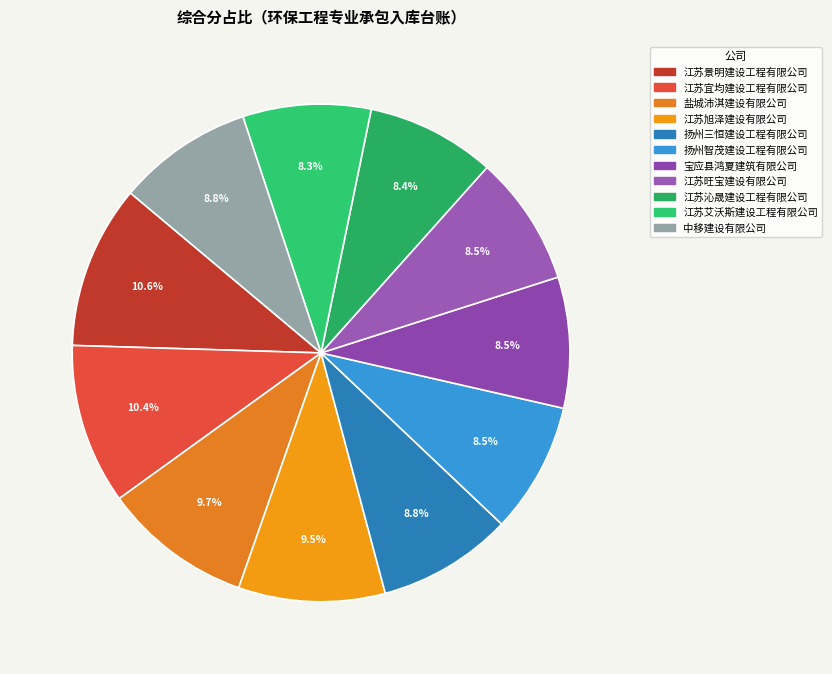

How many slices are in this pie chart?

11